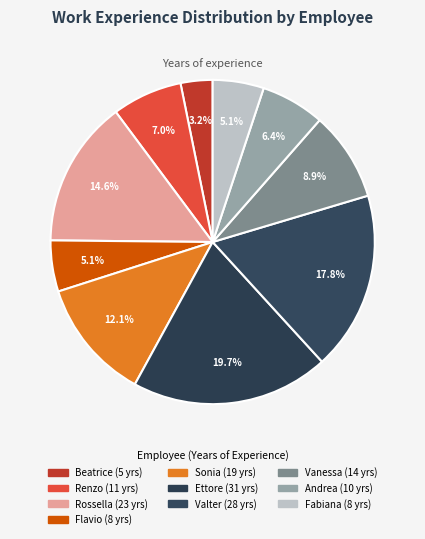

To the nearest percent, what is the difference between the Ettore and Rossella slice percentages?

5%